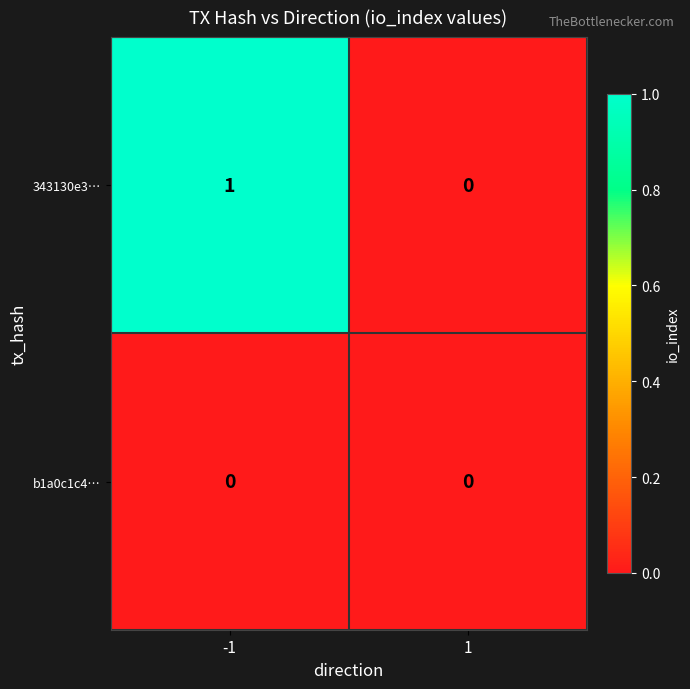

How many distinct data groups are displayed?

2